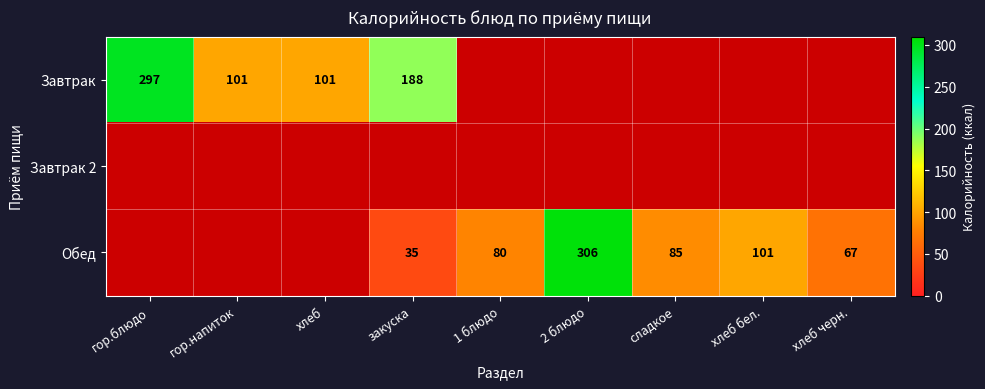

What is the sum of the Завтрак values at гор.блюдо and хлеб?

398